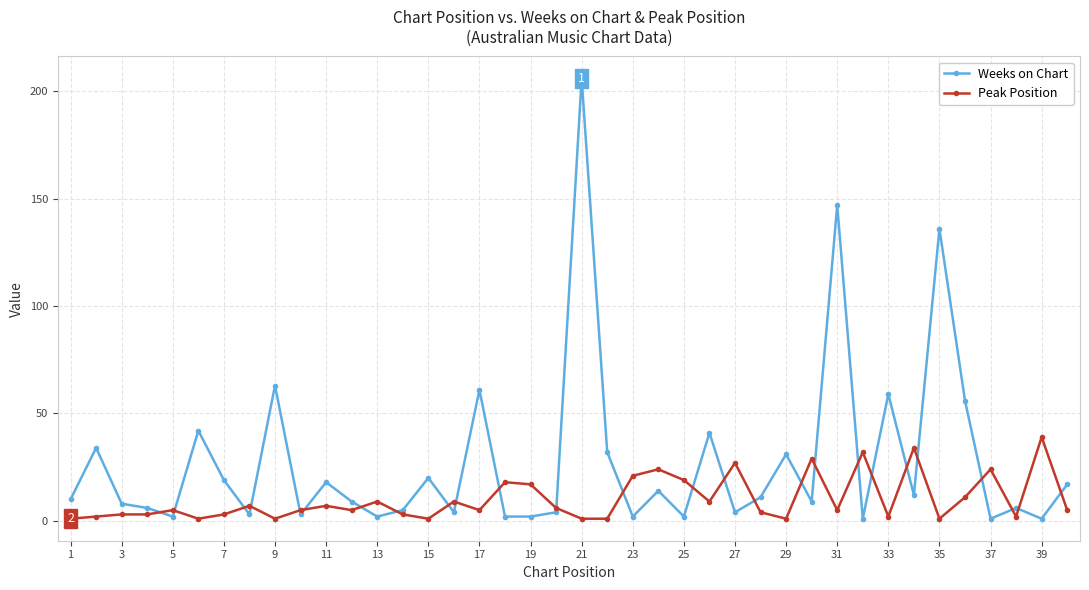

Is this an area chart (filled region under the line)?

No